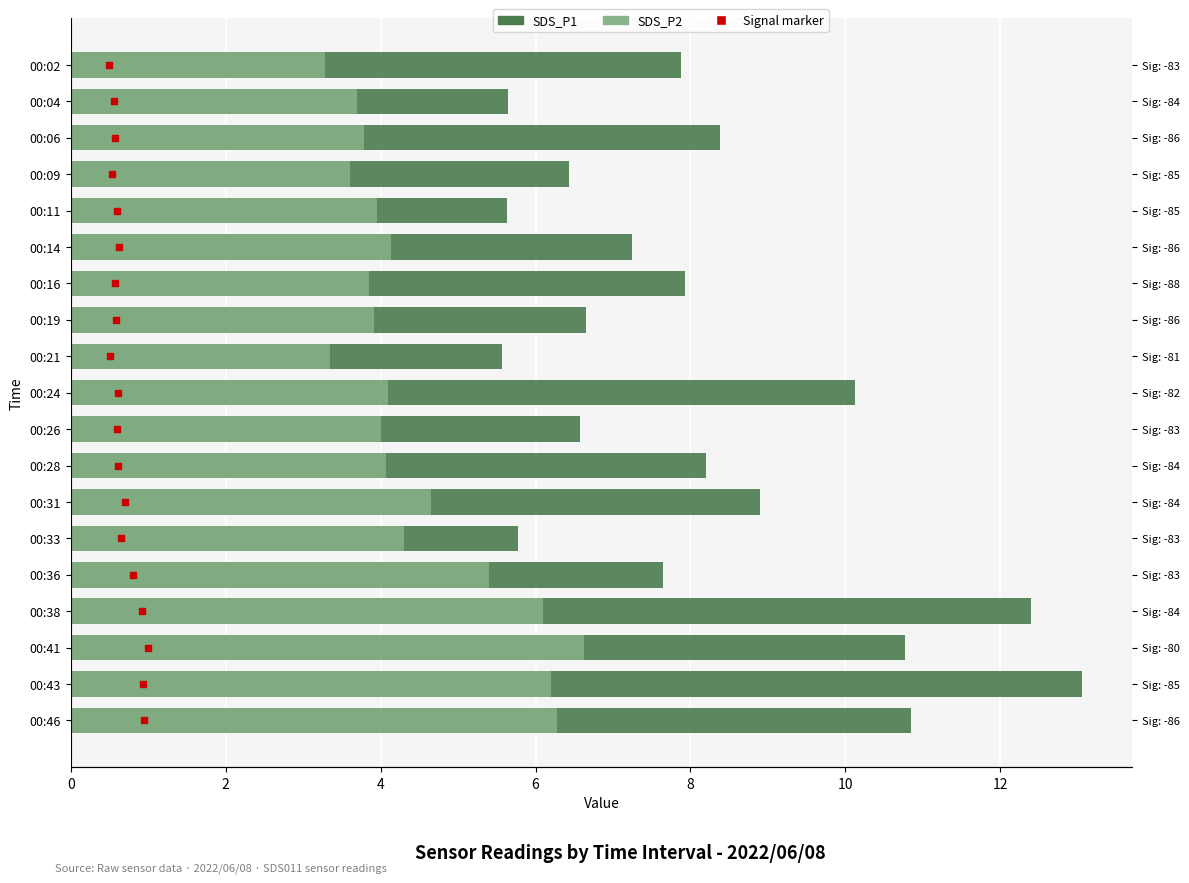

Rank the series at 00:02 from highest to lowest value.

SDS_P1, SDS_P2